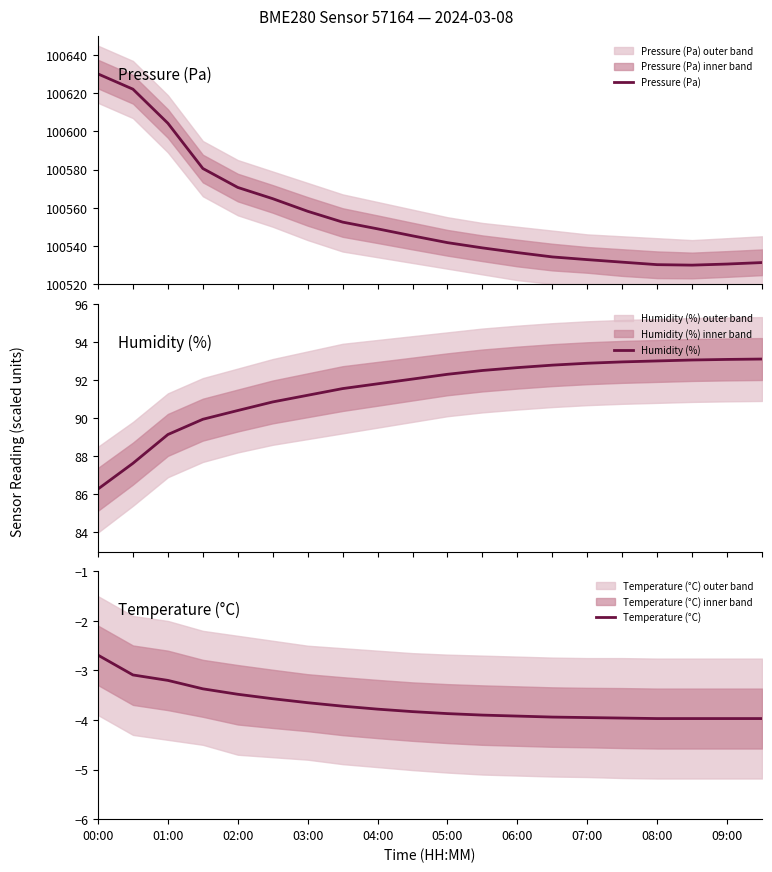

True or false: Temperature (°C) and Pressure (Pa) cross at least once.

False